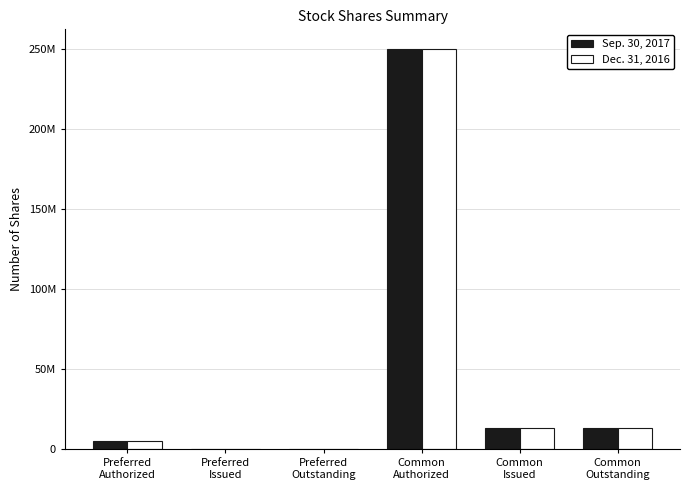

At which category is the sum across all series the highest?

Common
Authorized